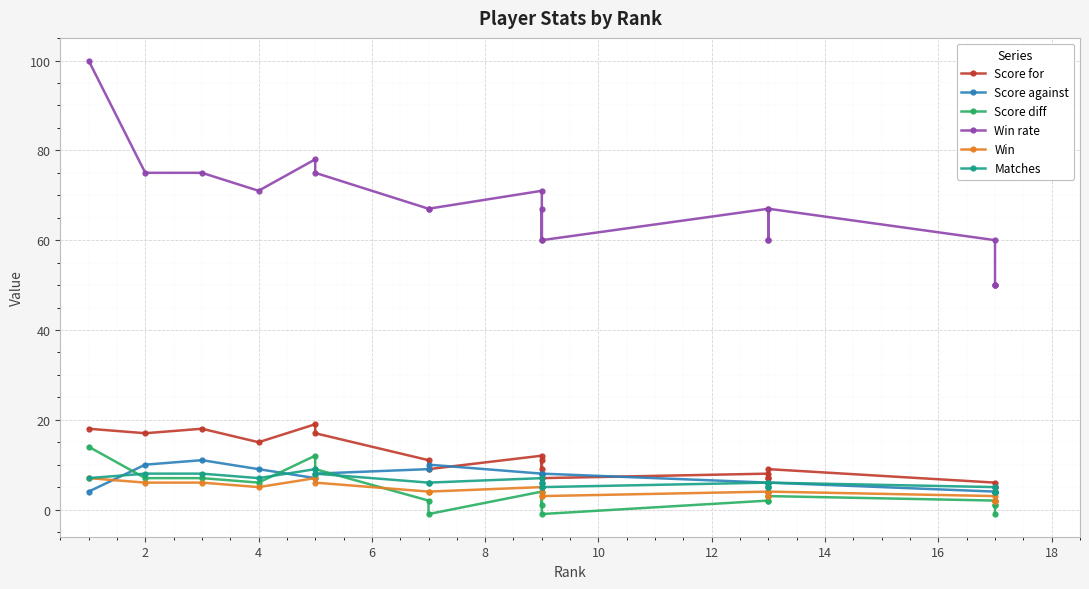

How many series are shown in this chart?

6